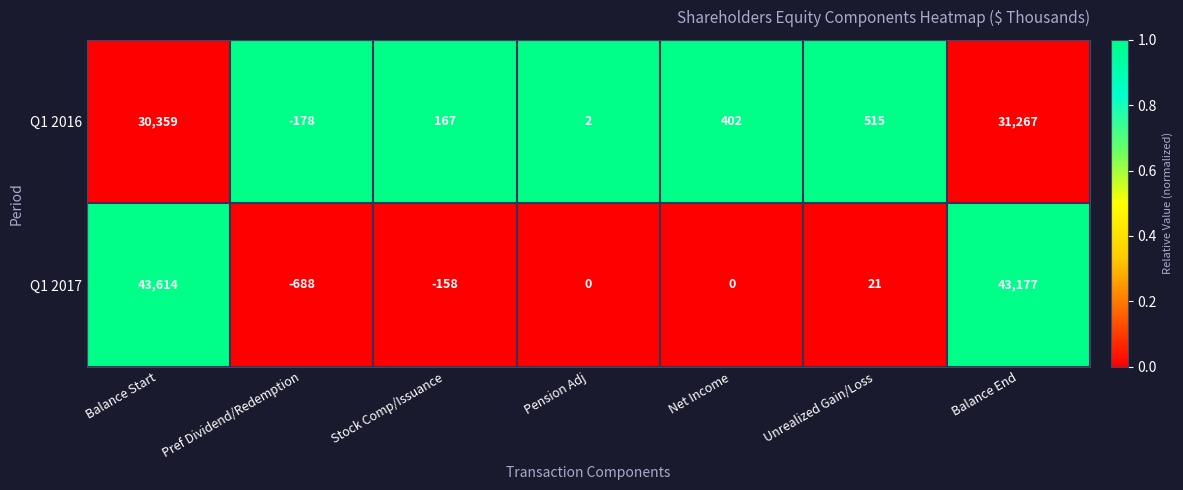

What is the difference between the maximum and minimum values in the Q1 2017 series?

44302